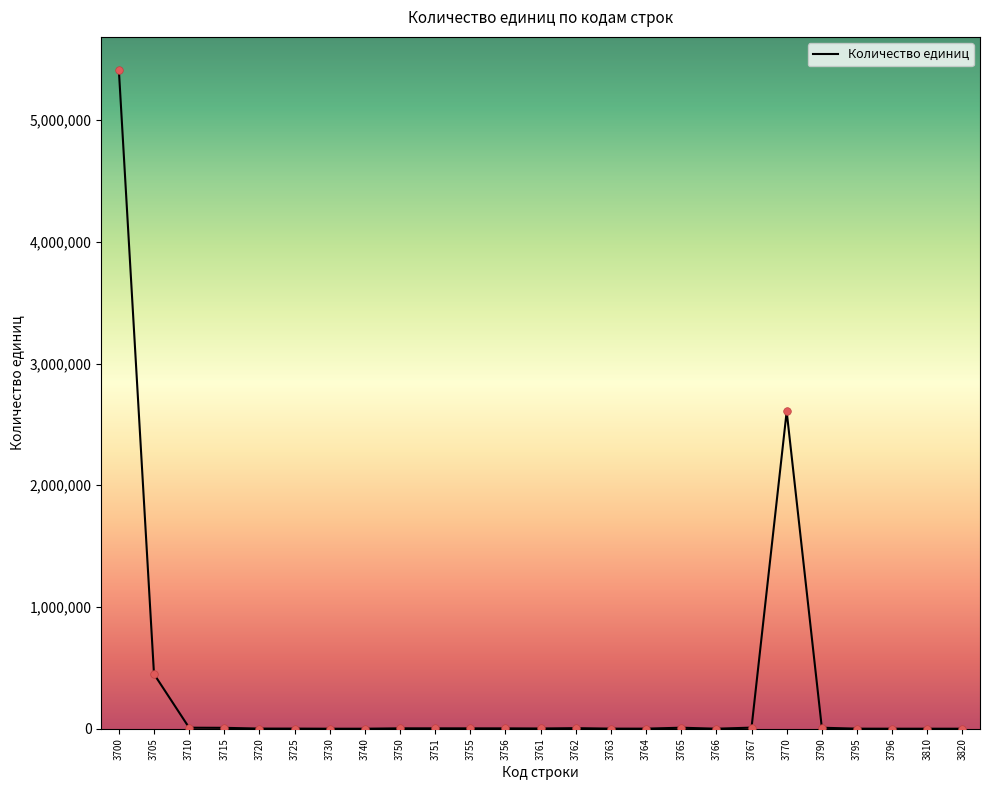

What is the change in value from 3710 to 3751?

-5200